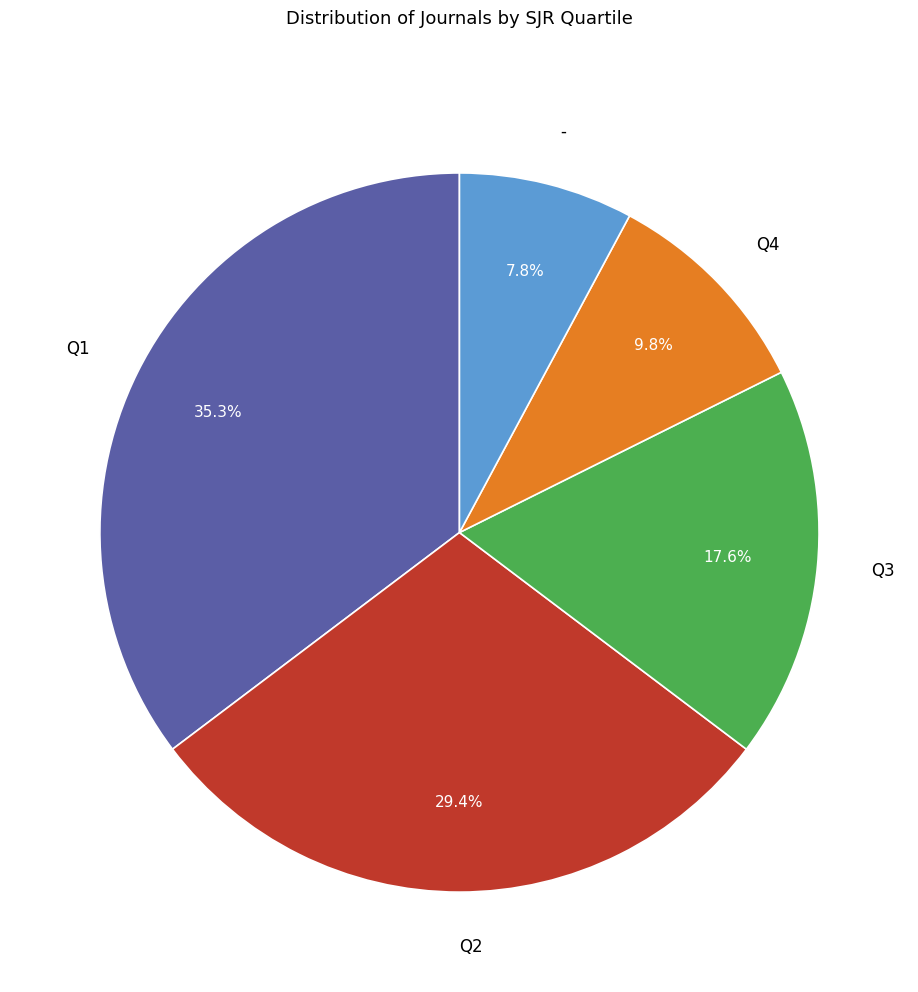

Rank the categories by value from highest to lowest.

Q1, Q2, Q3, Q4, -